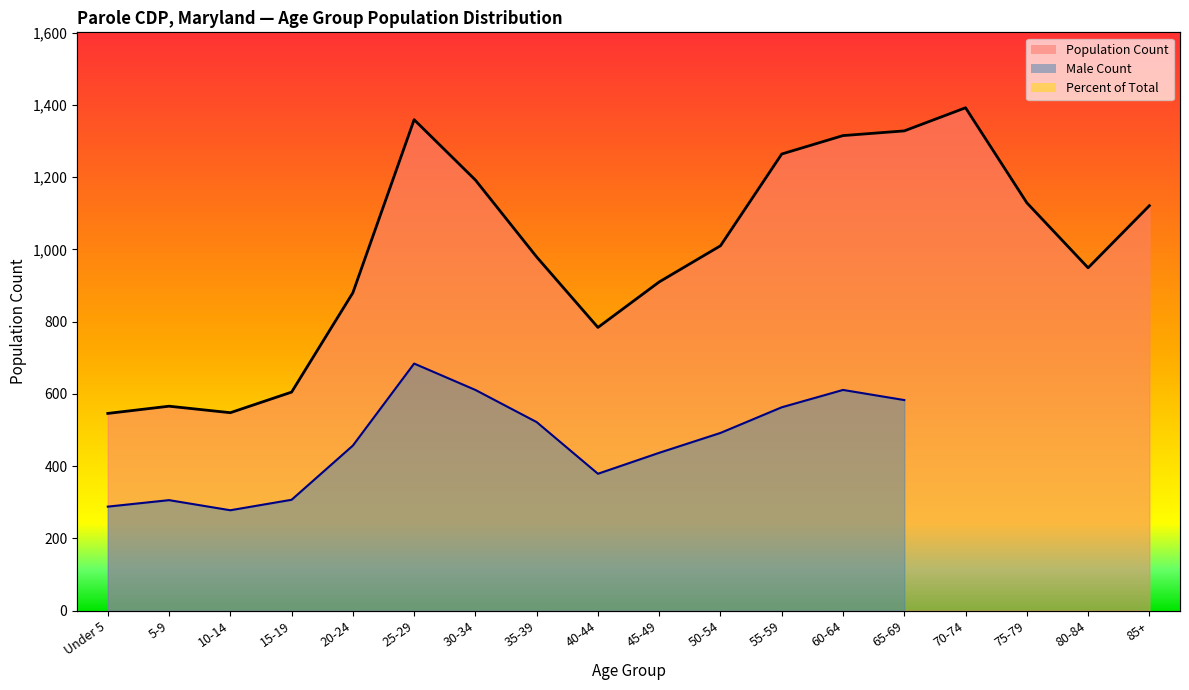

What value does the Population Count series have at 40-44?

784.0